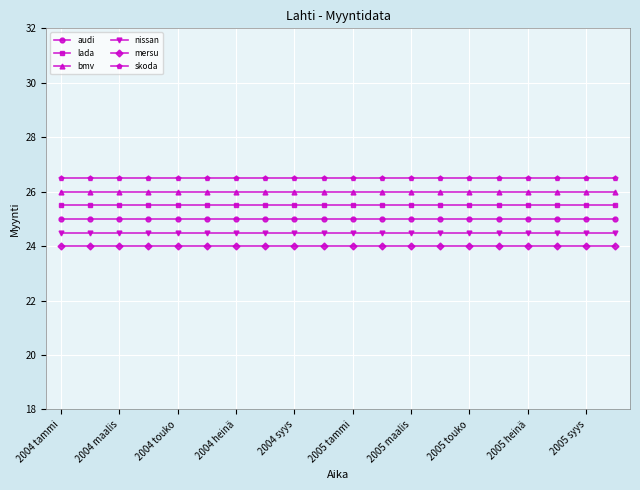

True or false: audi and nissan intersect in this chart.

False